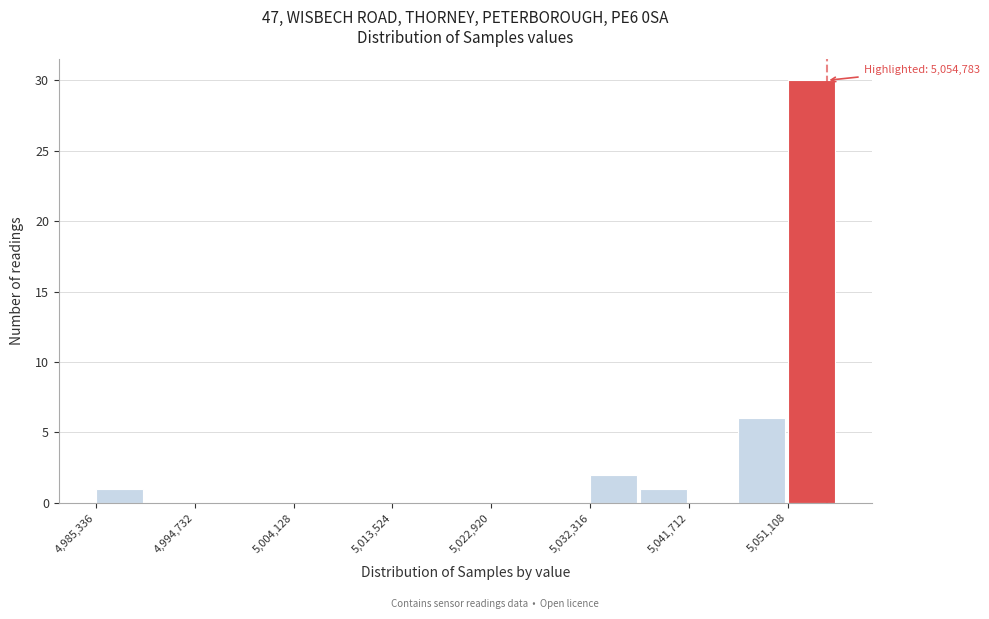

Over which range of the x-axis is the bar tallest?

5051000 to 5056000